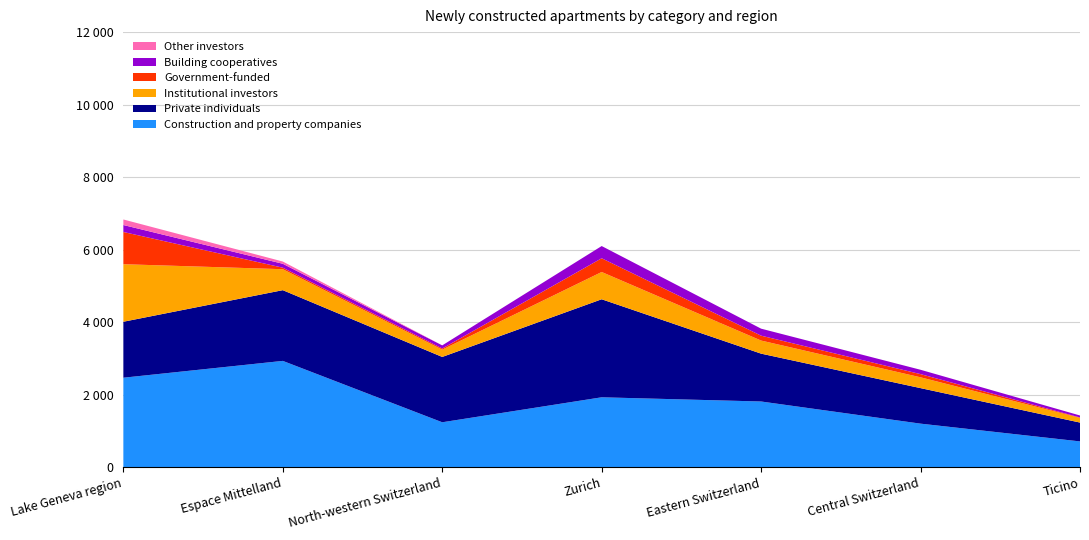

Reading left to right, what are all the values shown in this chart?

Construction and property companies: Lake Geneva region=2467	Espace Mittelland=2931	North-western Switzerland=1238	Zurich=1927	Eastern Switzerland=1811	Central Switzerland=1200	Ticino=710
Private individuals: Lake Geneva region=1544	Espace Mittelland=1951	North-western Switzerland=1802	Zurich=2704	Eastern Switzerland=1320	Central Switzerland=980	Ticino=520
Institutional investors: Lake Geneva region=1587	Espace Mittelland=578	North-western Switzerland=201	Zurich=752	Eastern Switzerland=361	Central Switzerland=298	Ticino=130
Government-funded: Lake Geneva region=889	Espace Mittelland=42	North-western Switzerland=31	Zurich=379	Eastern Switzerland=135	Central Switzerland=88	Ticino=10
Building cooperatives: Lake Geneva region=192	Espace Mittelland=108	North-western Switzerland=87	Zurich=337	Eastern Switzerland=193	Central Switzerland=120	Ticino=55
Other investors: Lake Geneva region=153	Espace Mittelland=62	North-western Switzerland=0	Zurich=0	Eastern Switzerland=0	Central Switzerland=0	Ticino=0